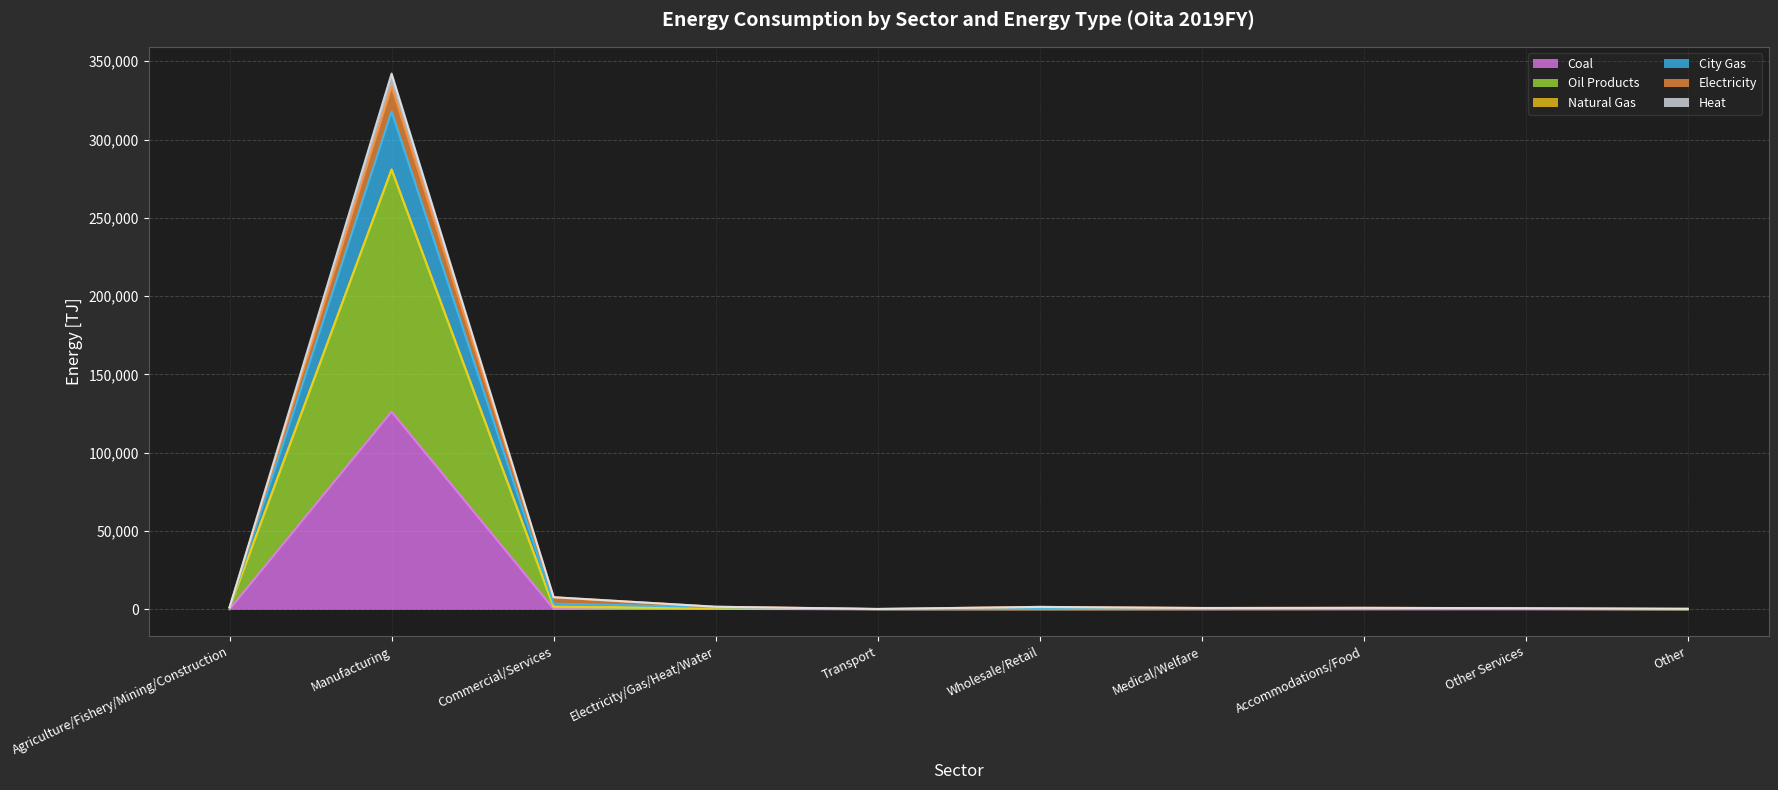

Is it true that Coal equals 0.0 at Accommodations/Food?

True